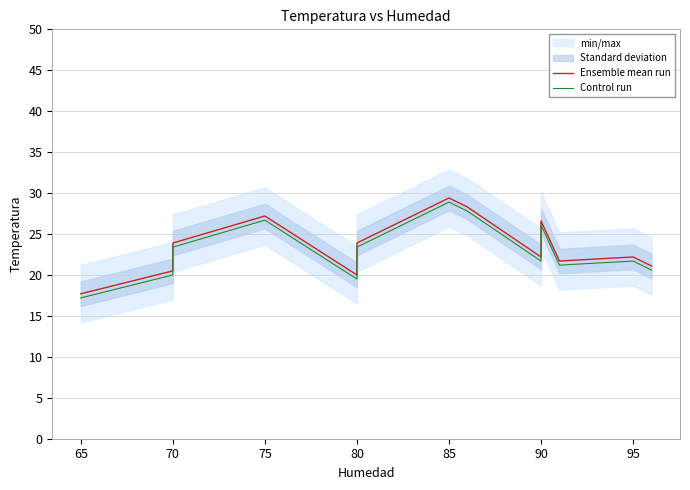

What is the sum of all Control run values?

319.9